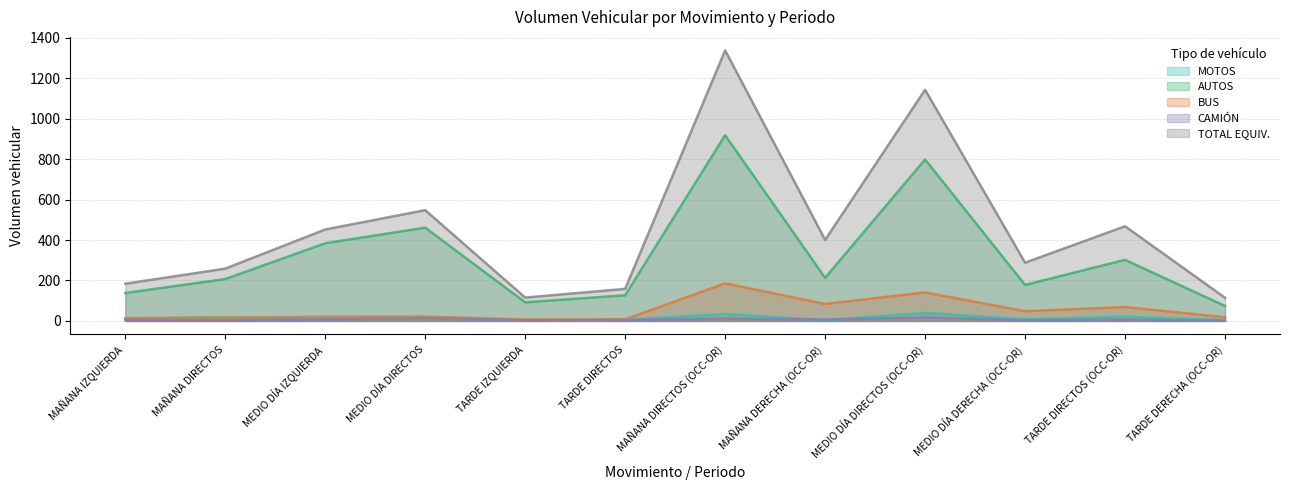

In BUS, how many points are higher than both neighbors (excluding endpoints)?

4